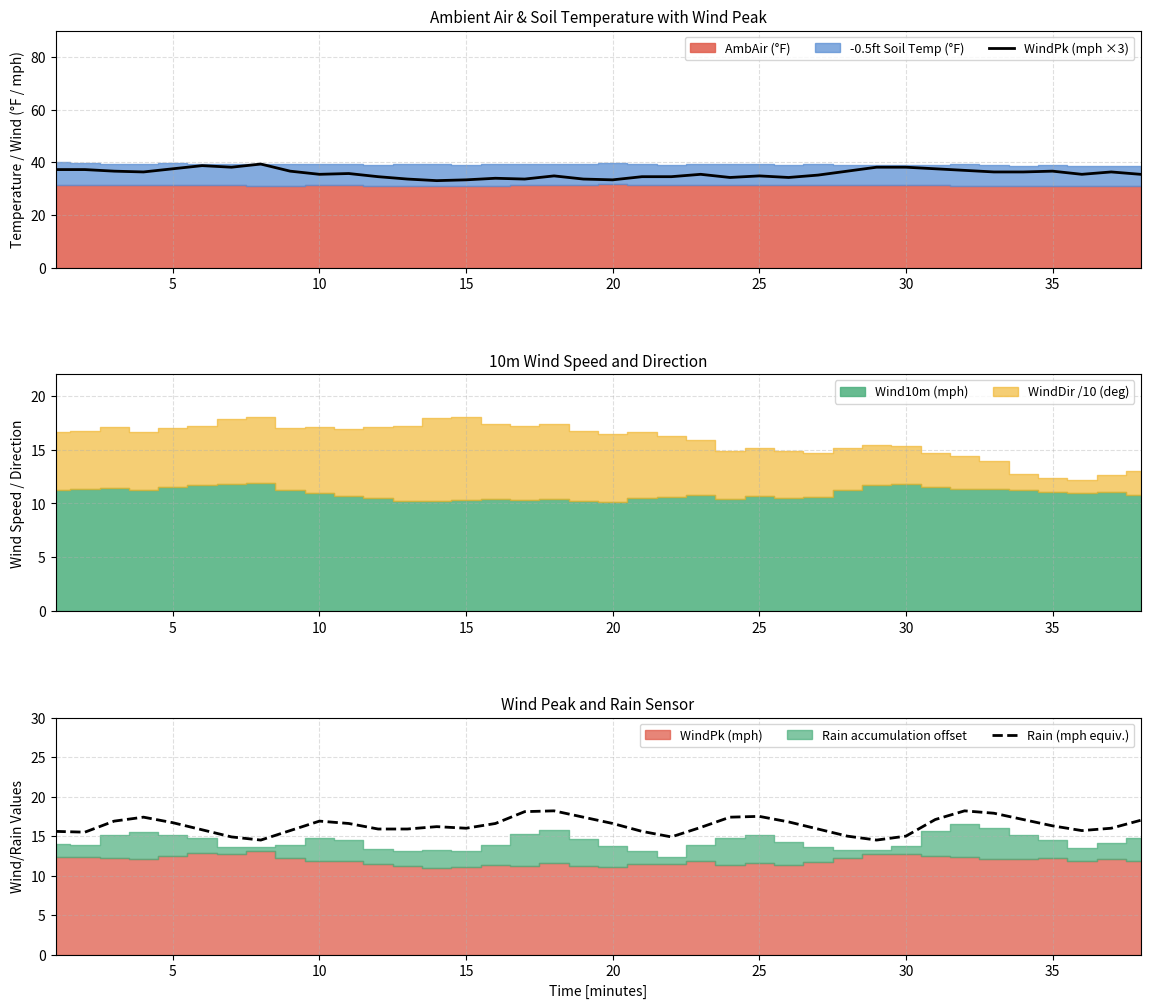

At how many categories does at least one series exceed 26?

38